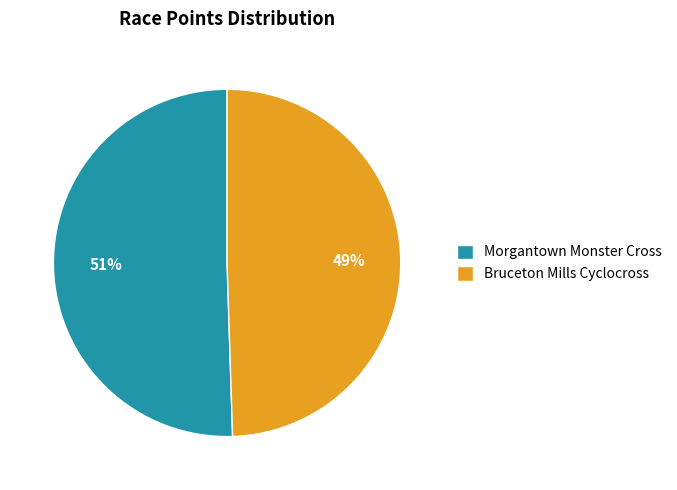

Which slice is the largest?

Morgantown Monster Cross